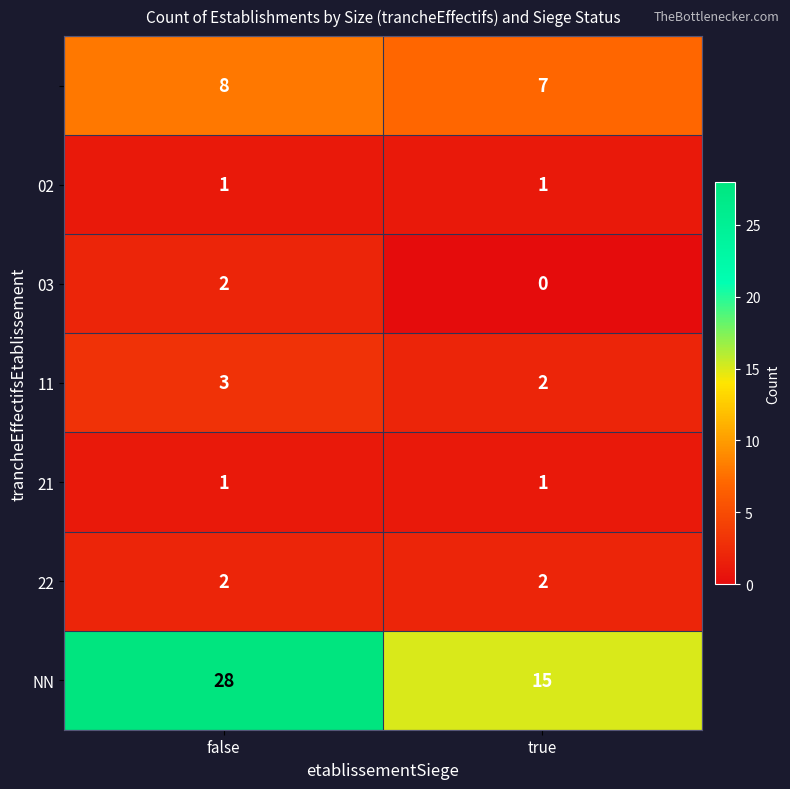

What is the total value across all series at false?

45